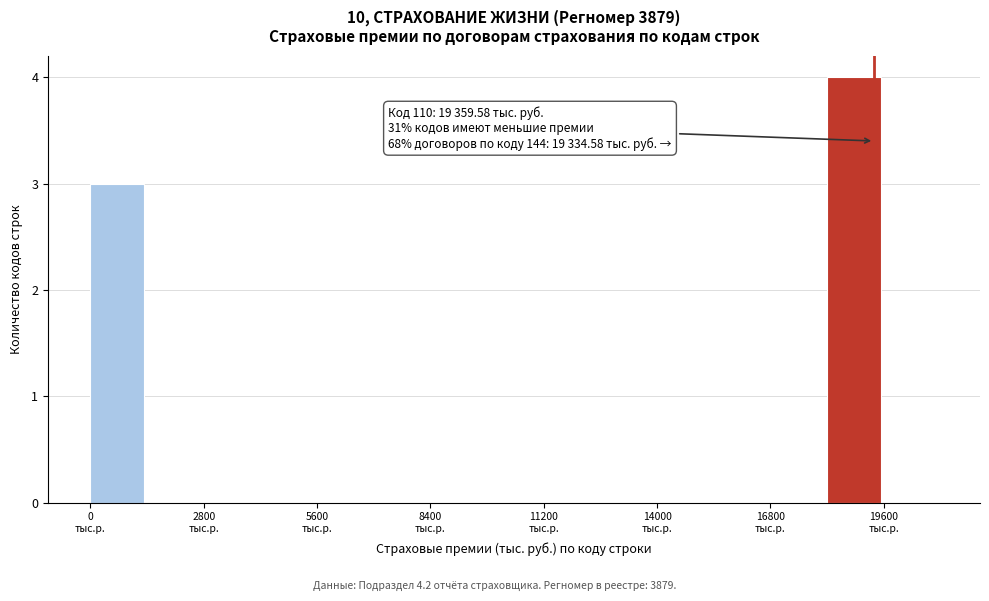

Around what value on the x-axis is the tallest bar? Give the approximate position of its centre, as read against the axis.

19000